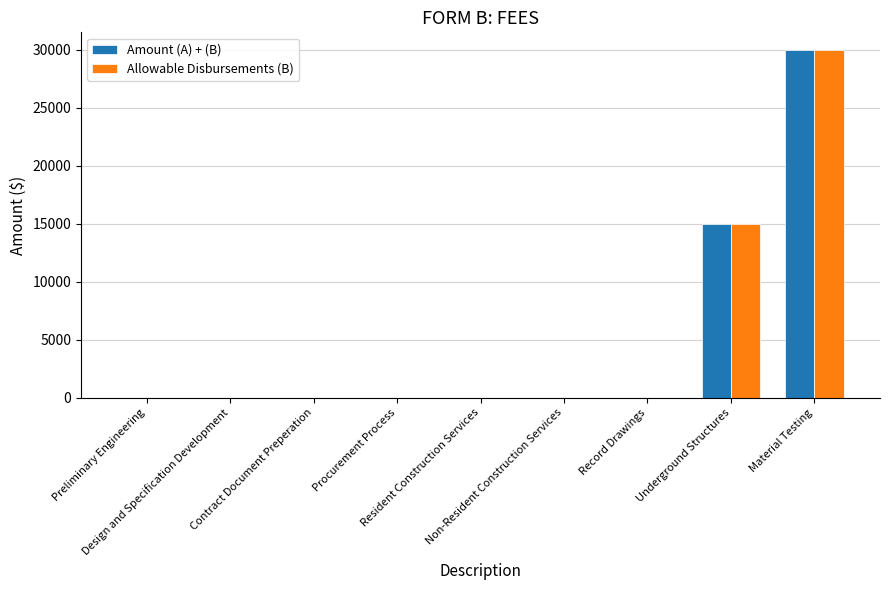

What is the average value of the Allowable Disbursements (B) series?

5000